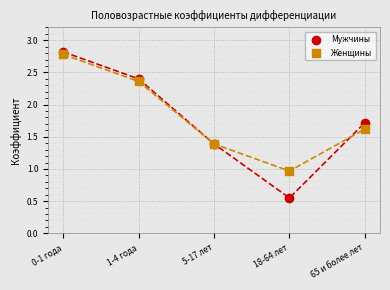

Which series reaches the minimum Y coordinate?

Мужчины